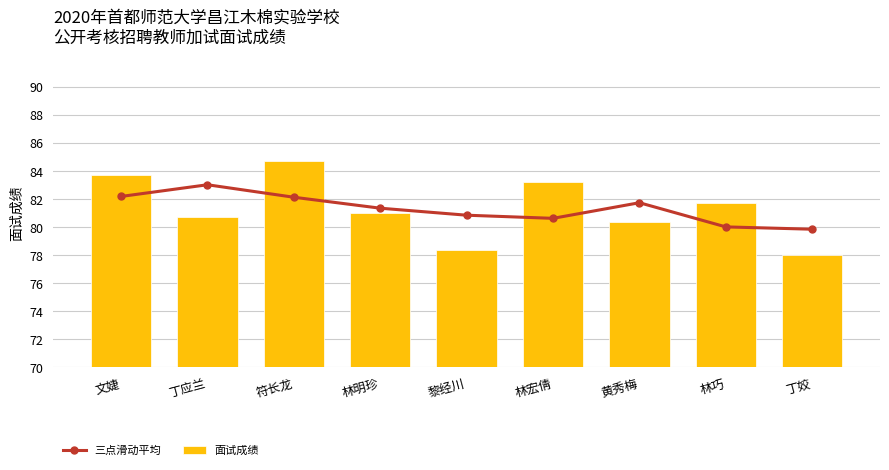

At which category is the sum across all series the highest?

符长龙